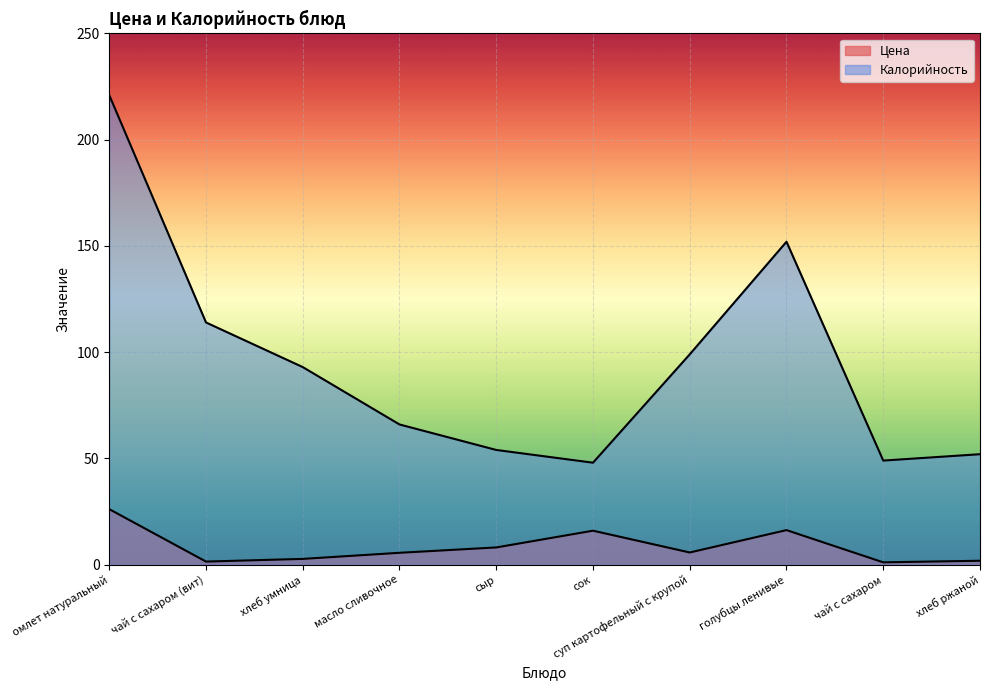

What is the spread (max minus min) of values at чай с сахаром?

47.9